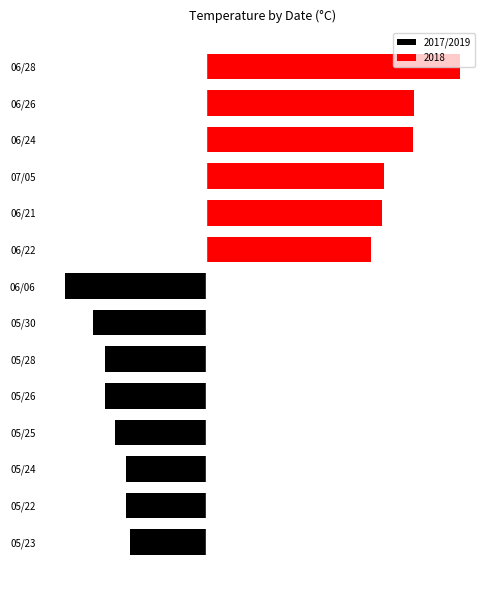

What is the average value?

-7.7